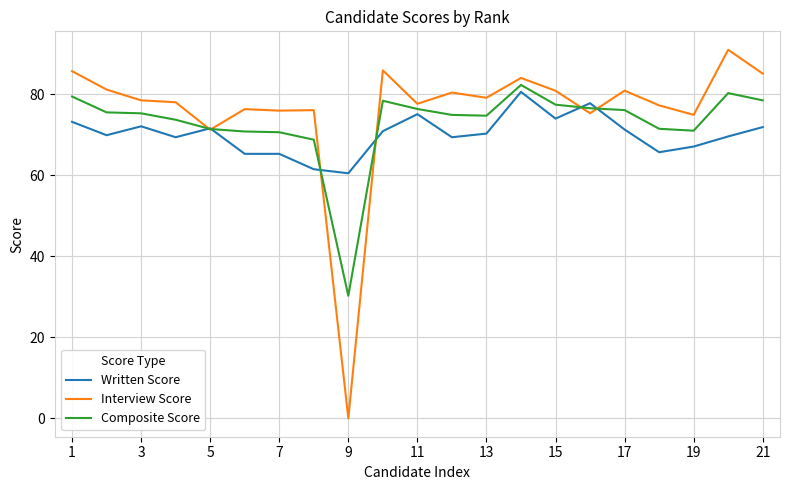

Which series has the widest spread of values?

Interview Score